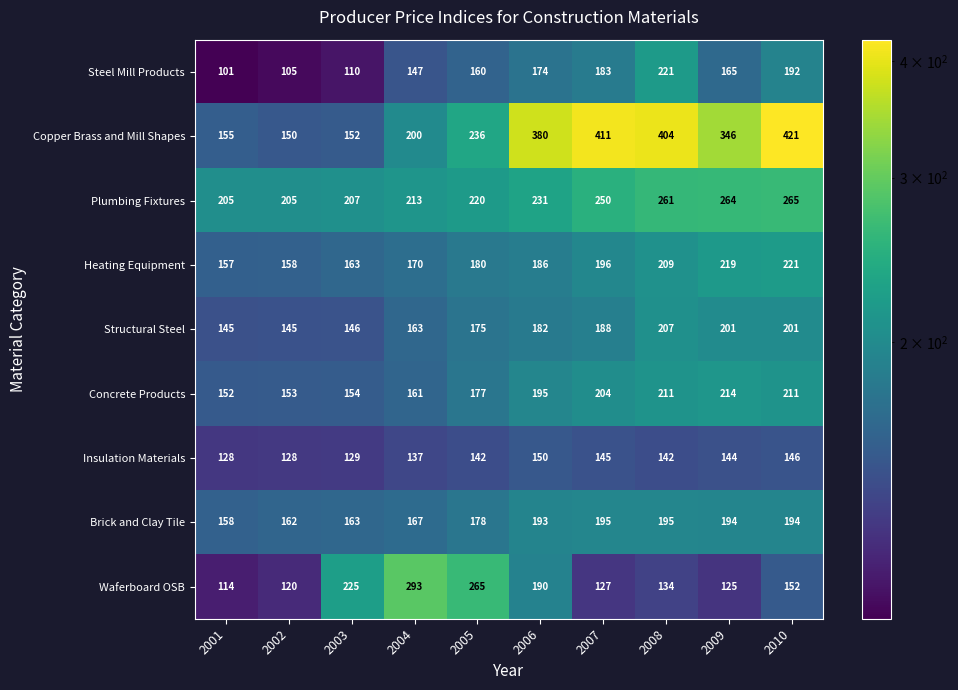

At 2002, list the series in order from smallest to largest.

Steel Mill Products, Waferboard OSB, Insulation Materials, Structural Steel, Copper Brass and Mill Shapes, Concrete Products, Heating Equipment, Brick and Clay Tile, Plumbing Fixtures